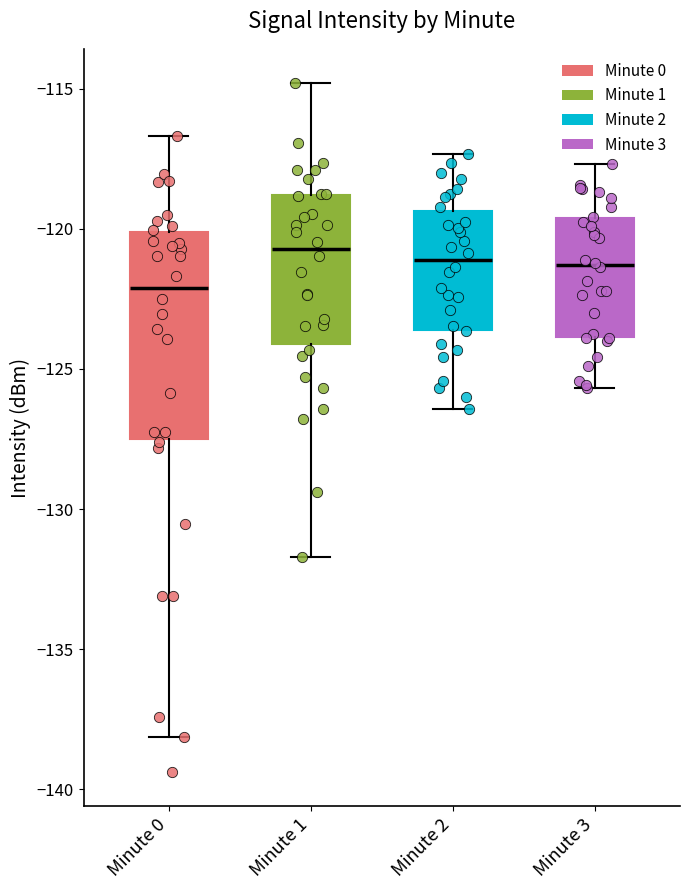

Which box's median line is the lowest?

Minute 0